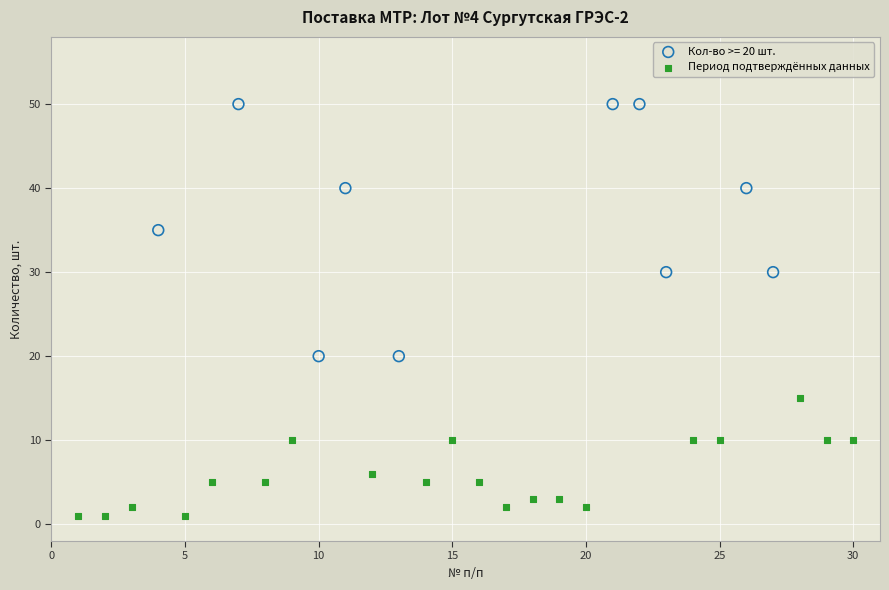

Which series reaches the maximum Y coordinate?

Кол-во >= 20 шт.